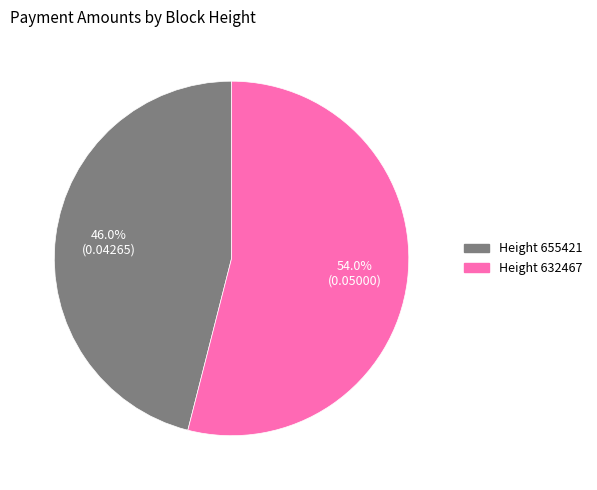

Is there a majority slice in this chart?

Yes